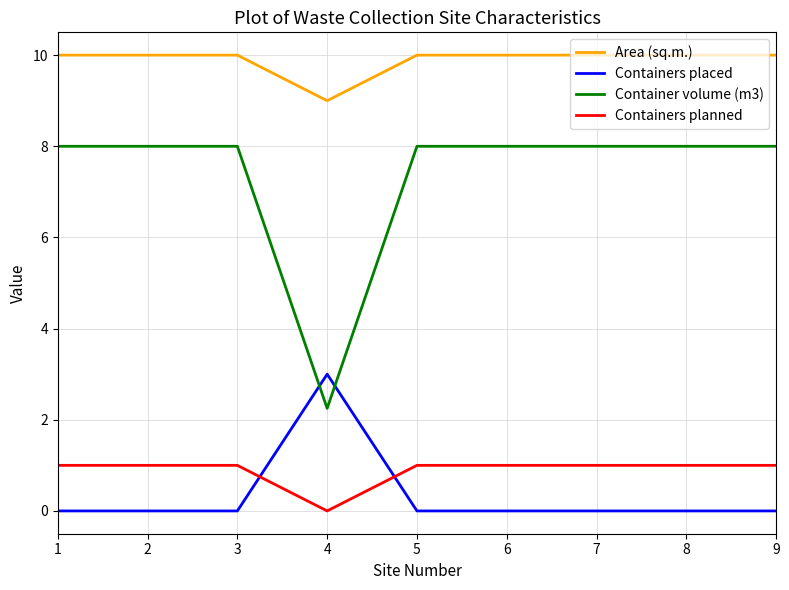

Rank the series by their maximum value, from highest to lowest.

Area (sq.m.), Container volume (m3), Containers placed, Containers planned